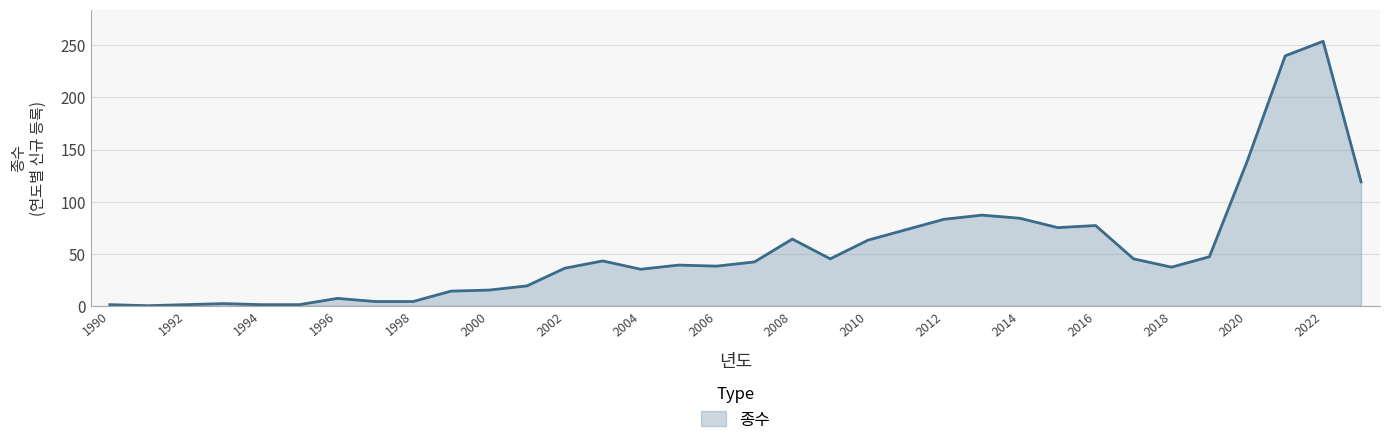

What is the maximum value shown in the chart?

254